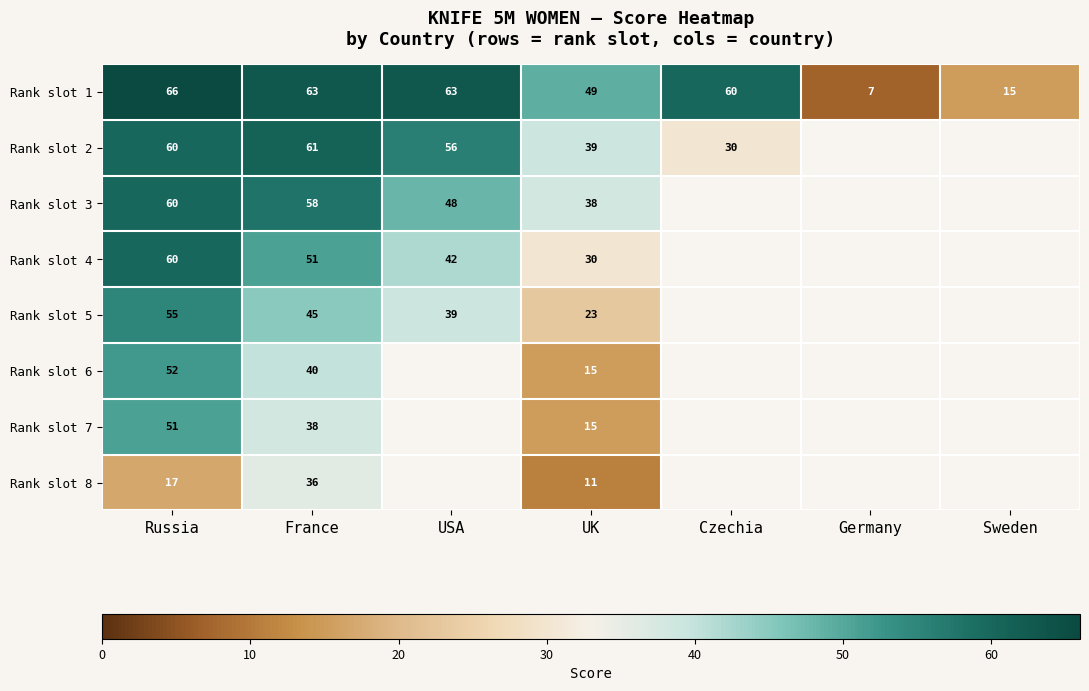

What is the difference between the maximum and minimum values in the Rank slot 1 series?

59